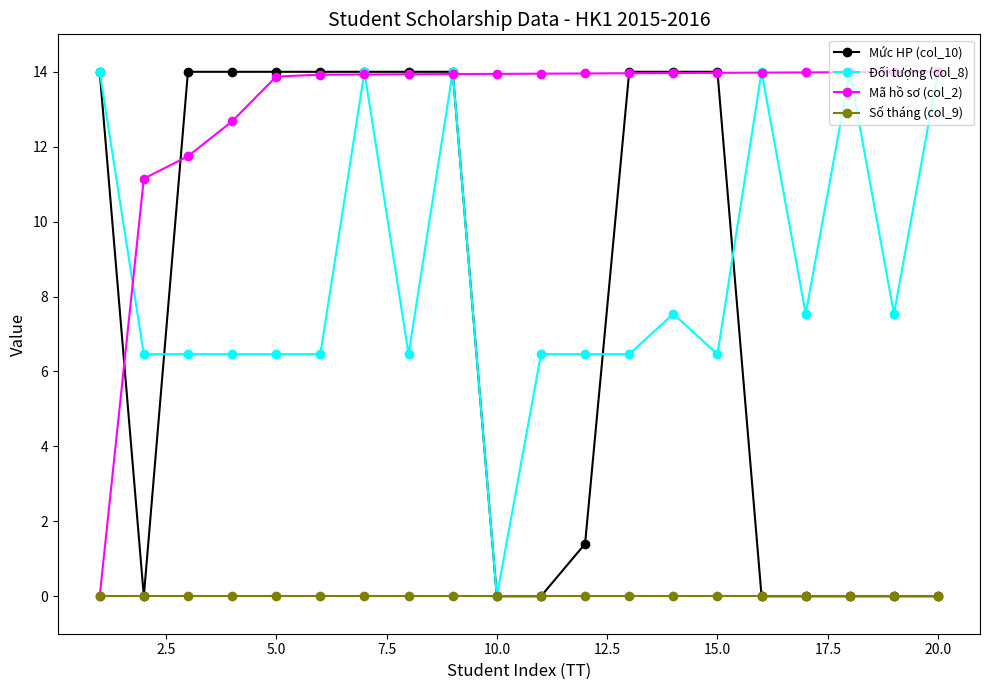

What is the greatest value displayed?

14.0